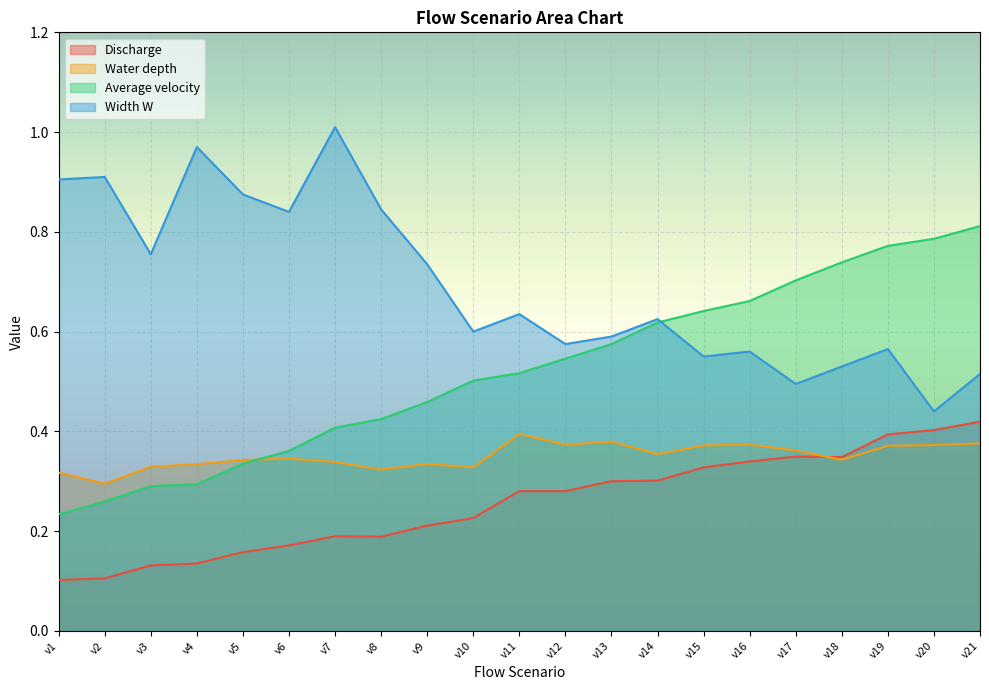

What is the value of the Water depth point at the 9th from the left?

0.3